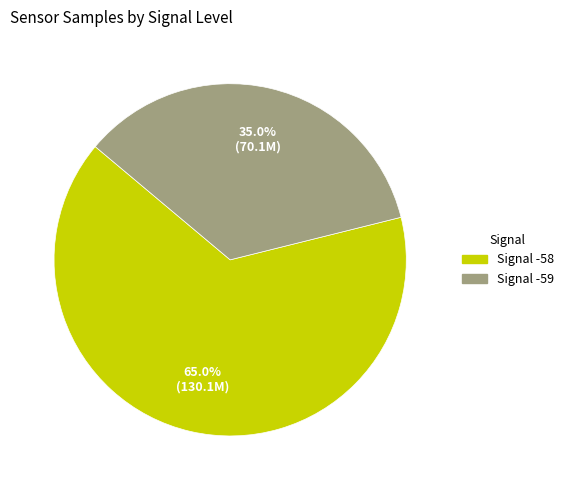

Is there a majority slice in this chart?

Yes